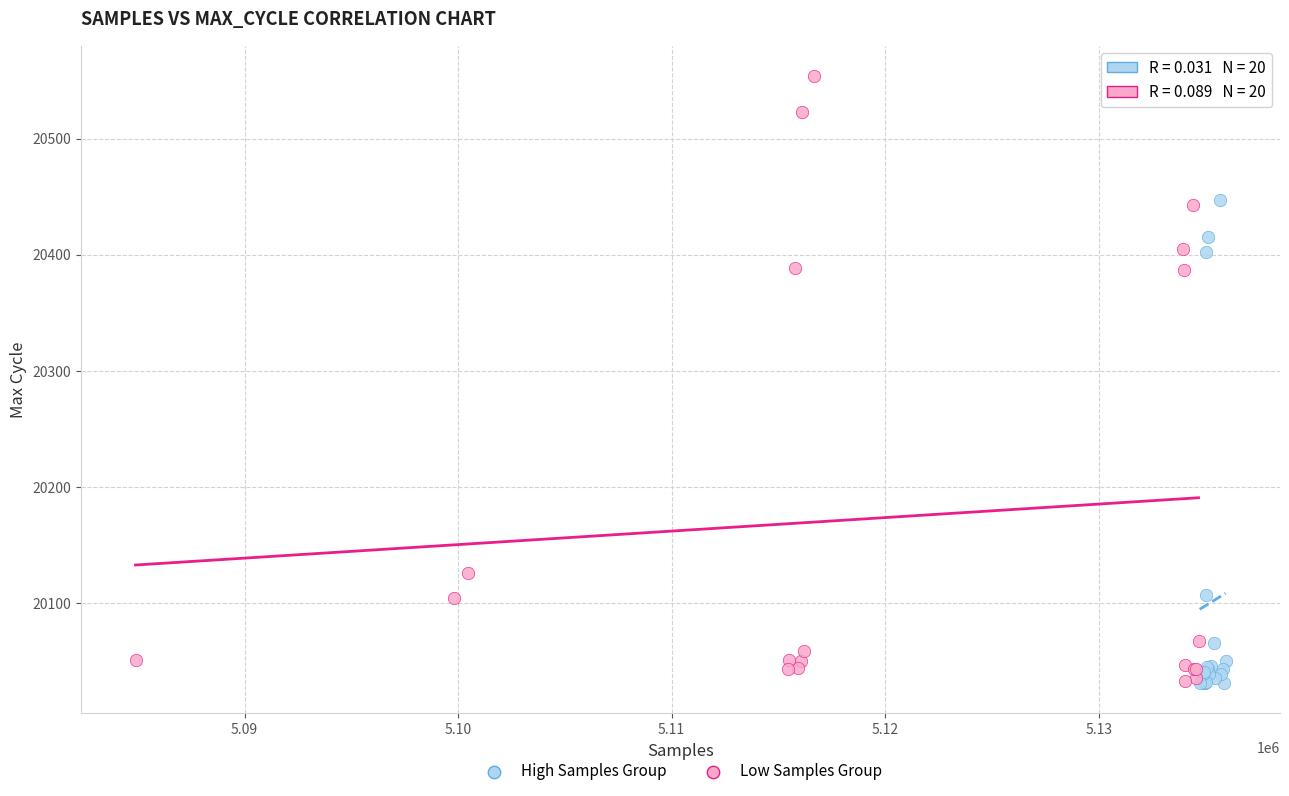

What are all the series names shown in the legend?

High Samples Group, Low Samples Group